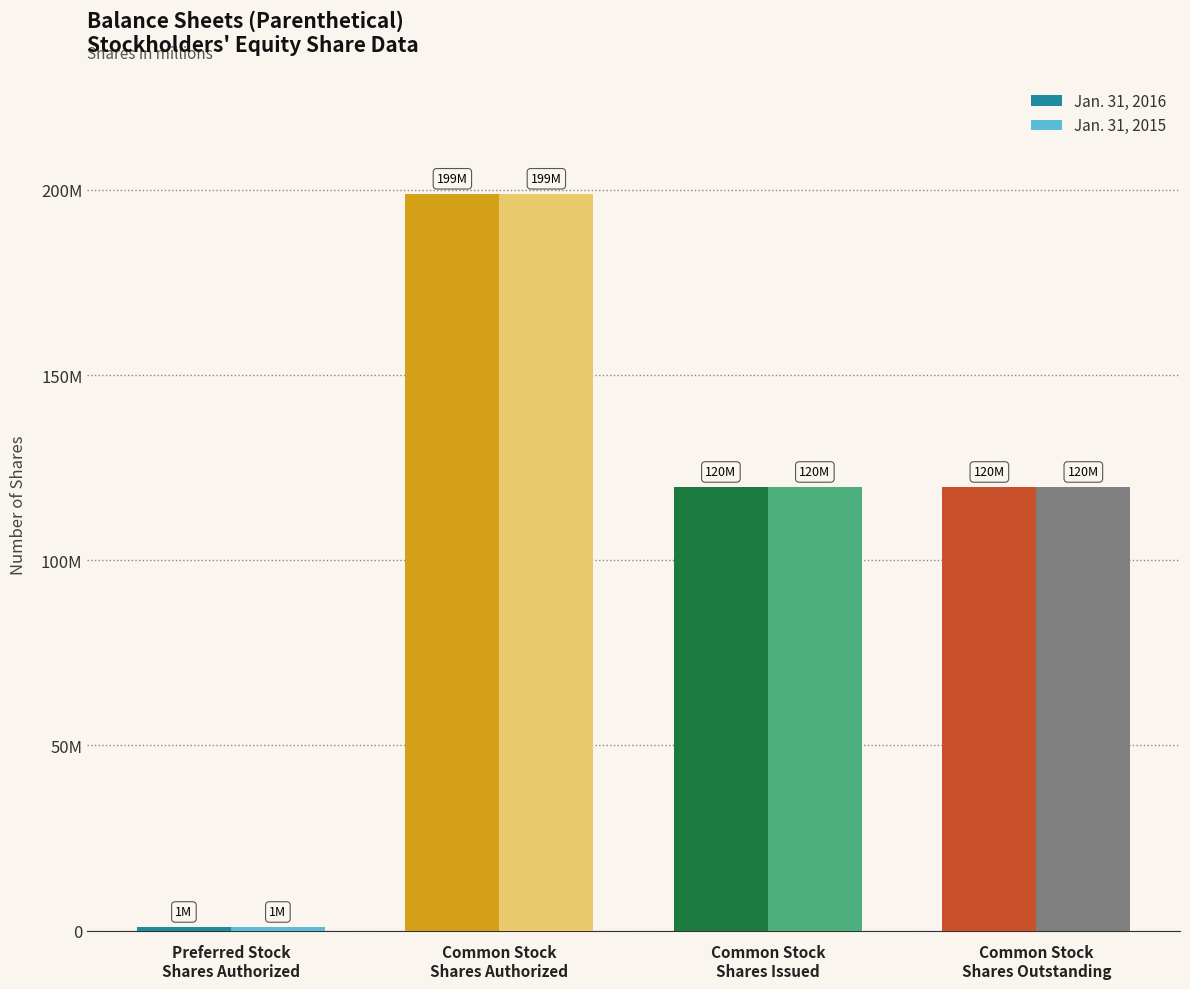

What is the difference between the Jan. 31, 2015 values at Common Stock
Shares Outstanding and Common Stock
Shares Authorized?

79175000